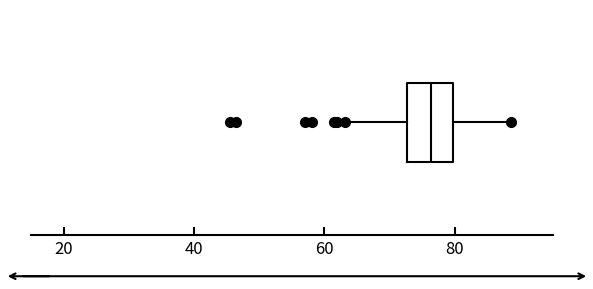

Transcribe this box plot: give where the median line is, the range the box spans, and where the two whiskers end, as read against the x-axis. The values are not printed on the chart, so give them approximately, as read against the axis.

median 76, box 72 to 80, whiskers 64 to 88